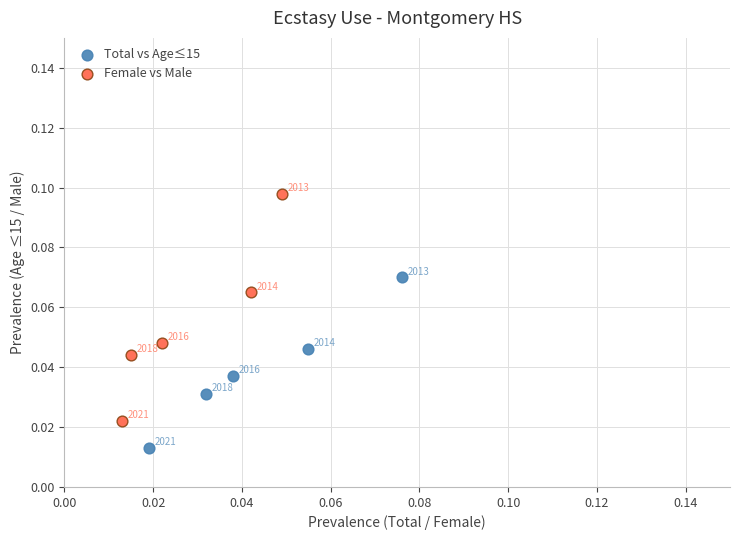

Which series reaches the maximum Y coordinate?

Female vs Male